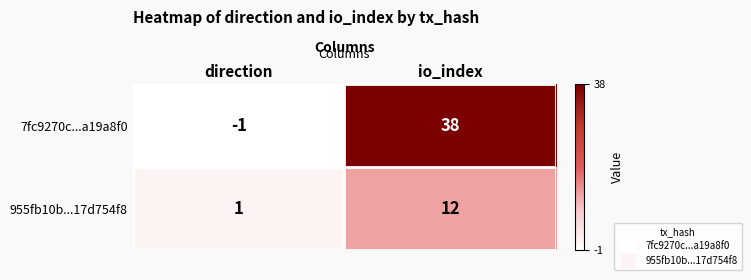

What is the spread (max minus min) of values at io_index?

26